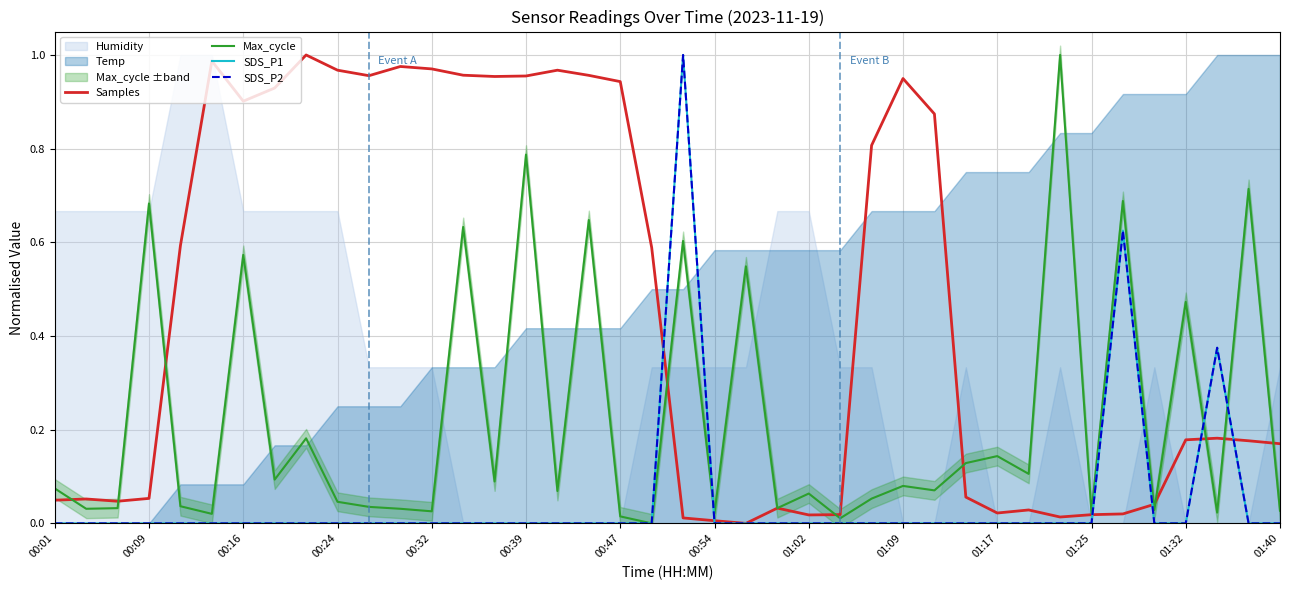

Which series has the largest range (max minus min)?

Samples